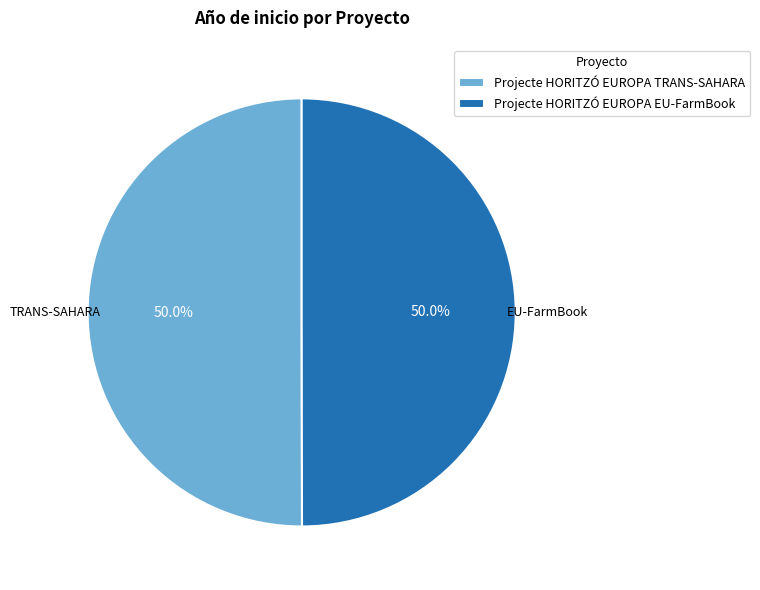

What is the ratio of the value at Projecte HORITZÓ EUROPA EU-FarmBook to the value at Projecte HORITZÓ EUROPA TRANS-SAHARA?

1.0